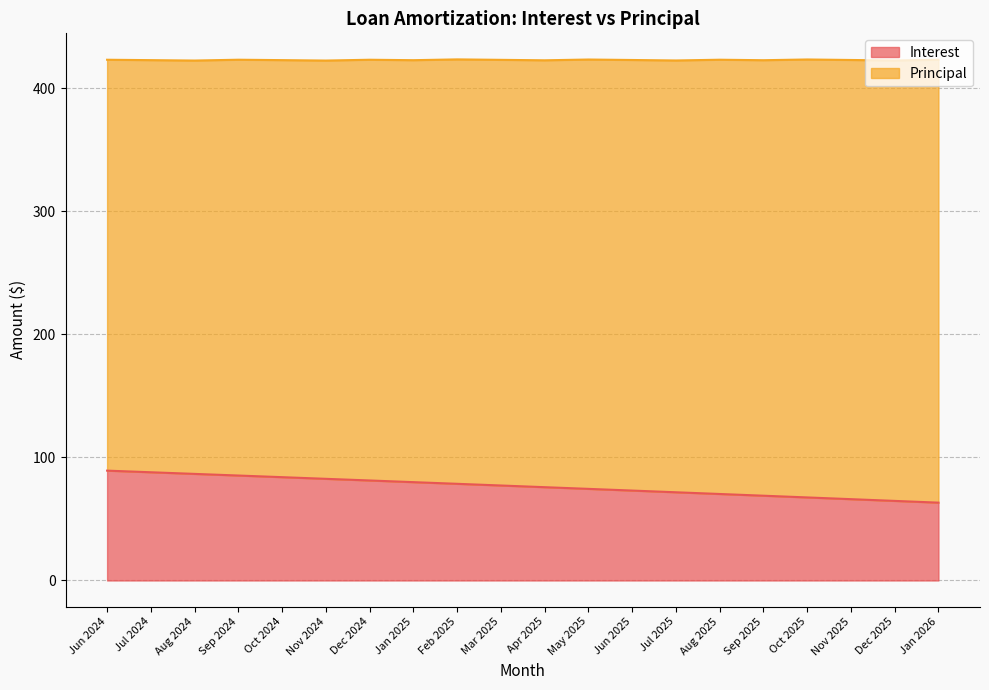

What value does the data have at Oct 2025?

67.5